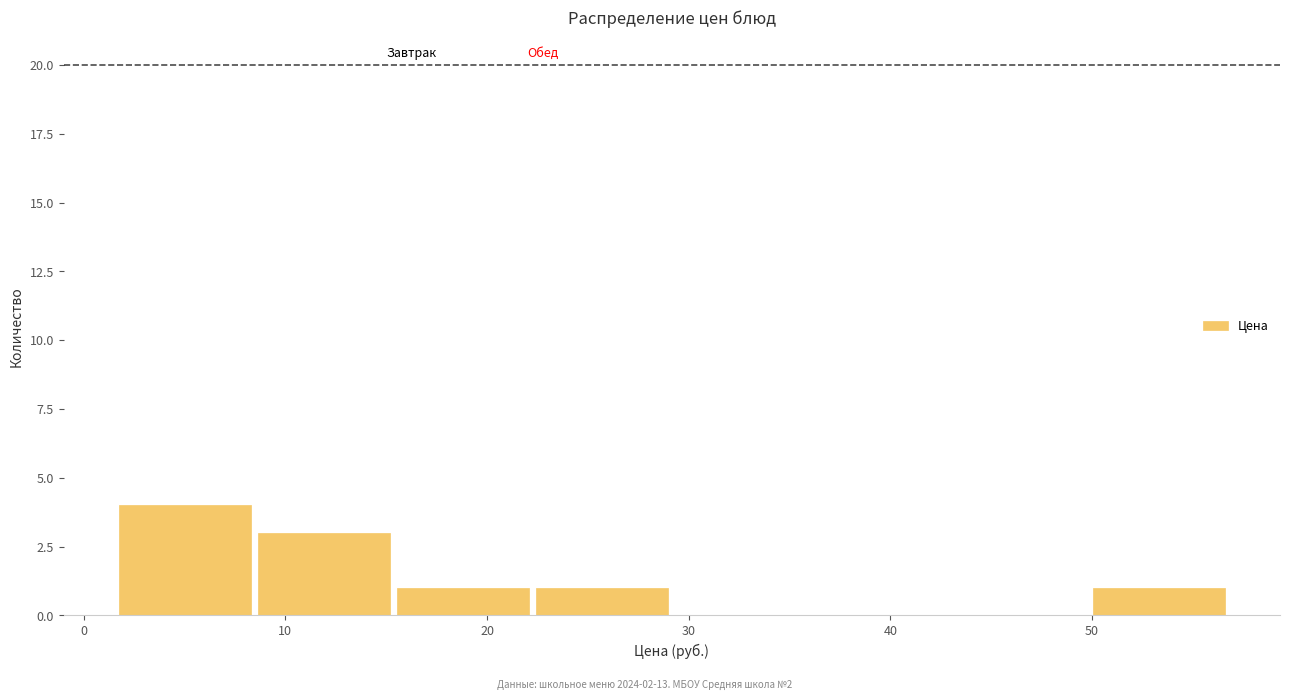

Reading left to right, transcribe this chart: for each bar, give the range it covers on the x-axis and its height. Neither the bar edges nor the heights are printed on the chart, so give them approximately, as read against the axes.

2 to 9: 4
9 to 16: 3
16 to 22: 1
22 to 29: 1
29 to 36: 0
36 to 43: 0
43 to 50: 0
50 to 57: 1